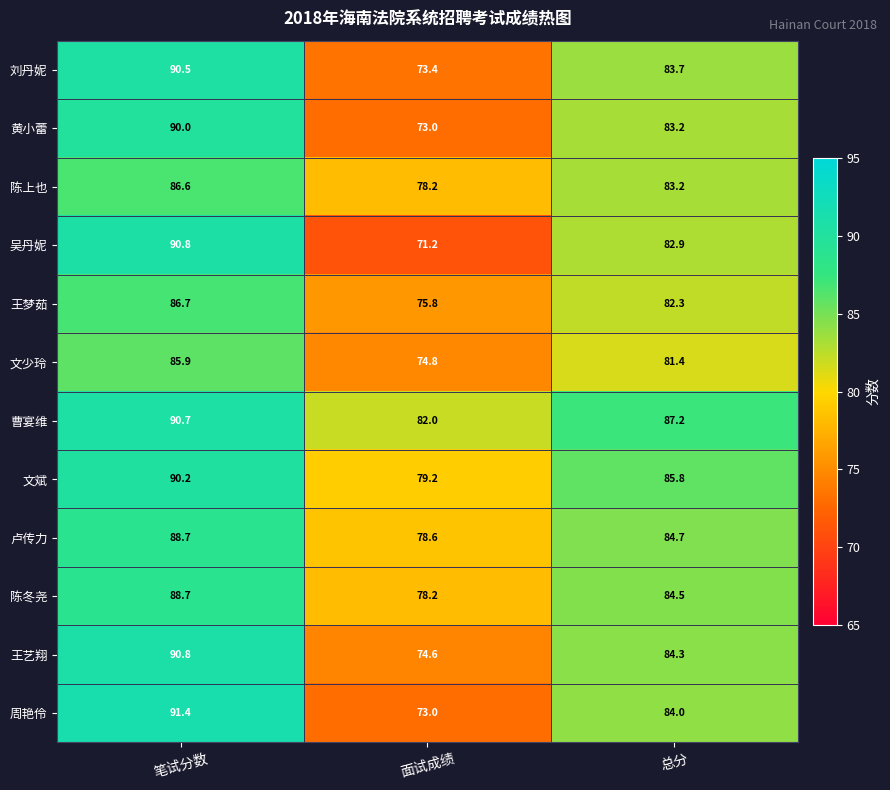

True or false: 王艺翔 has a value of 90.8 at 笔试分数.

True